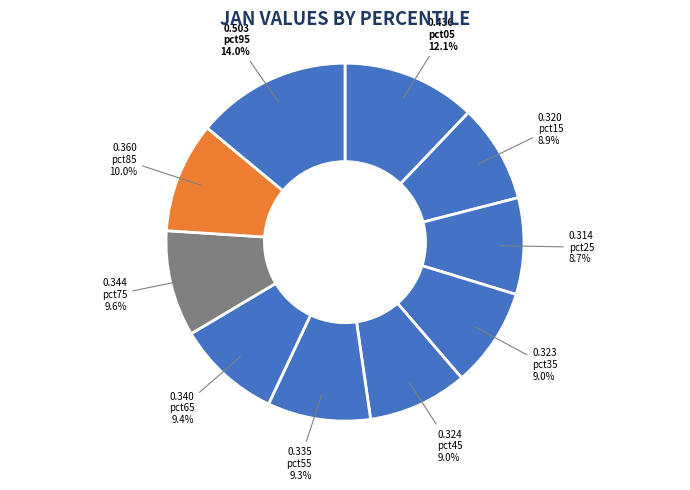

How many segments does this pie chart have?

10